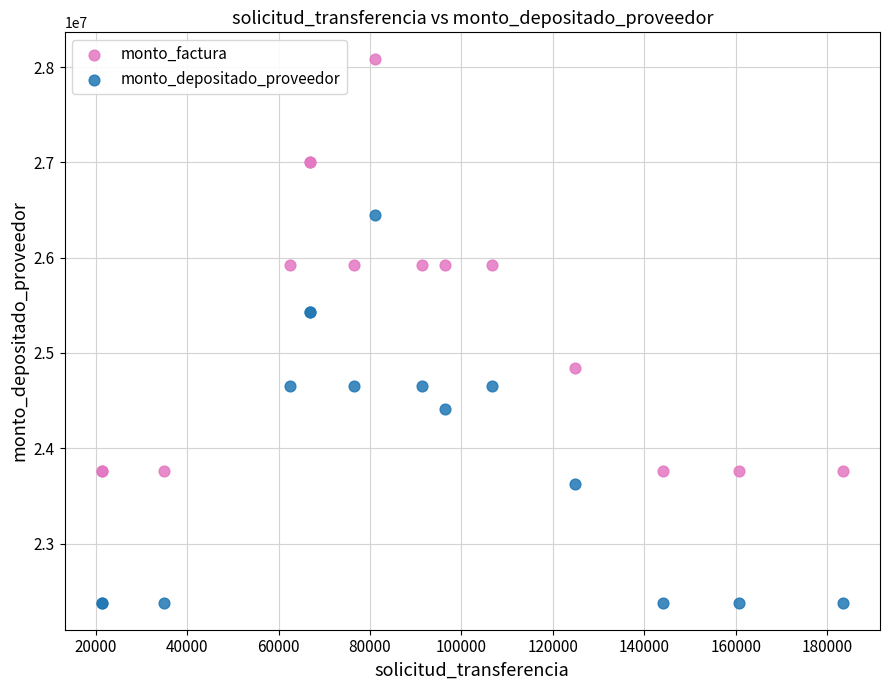

Which series contains the highest Y value?

monto_factura